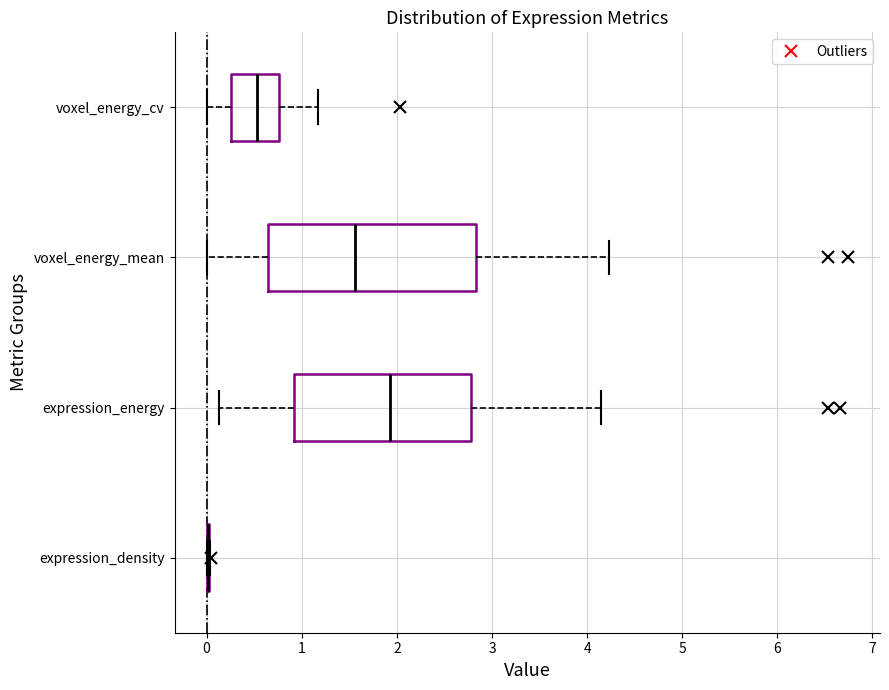

Reading bottom to top, read every box against the x-axis: the position of its median line, the range the box covers, and the ends of its whiskers. The values are not printed on the chart, so give them approximately, as read against the axis.

expression_density: box collapsed to a line at 0.0, whiskers 0.0 to 0.0
expression_energy: median 1.9, box 0.9 to 2.8, whiskers 0.1 to 4.2
voxel_energy_mean: median 1.6, box 0.7 to 2.8, whiskers 0.0 to 4.2
voxel_energy_cv: median 0.5, box 0.3 to 0.8, whiskers 0.0 to 1.2